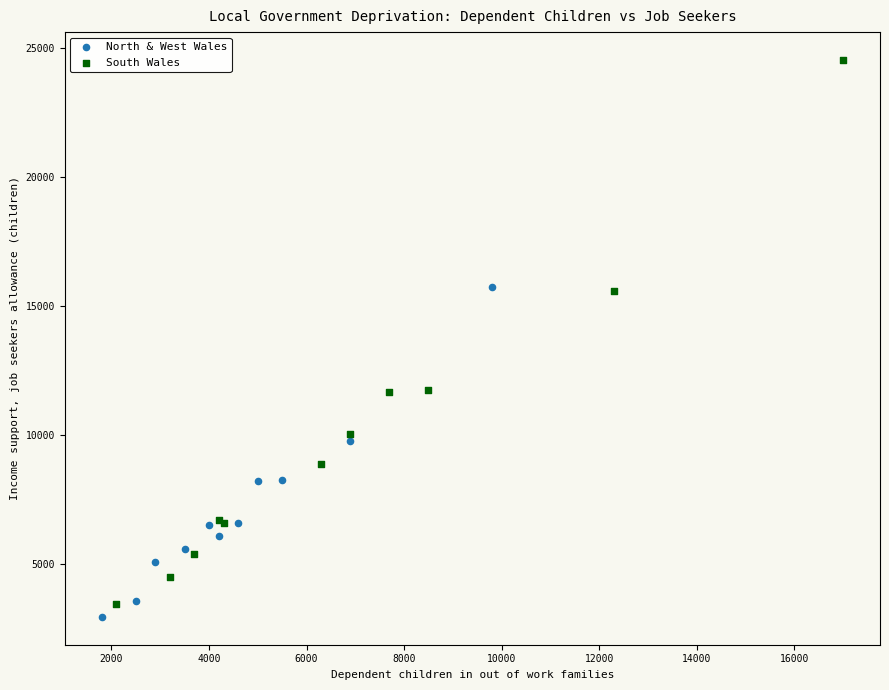

What are all the series names shown in the legend?

North & West Wales, South Wales